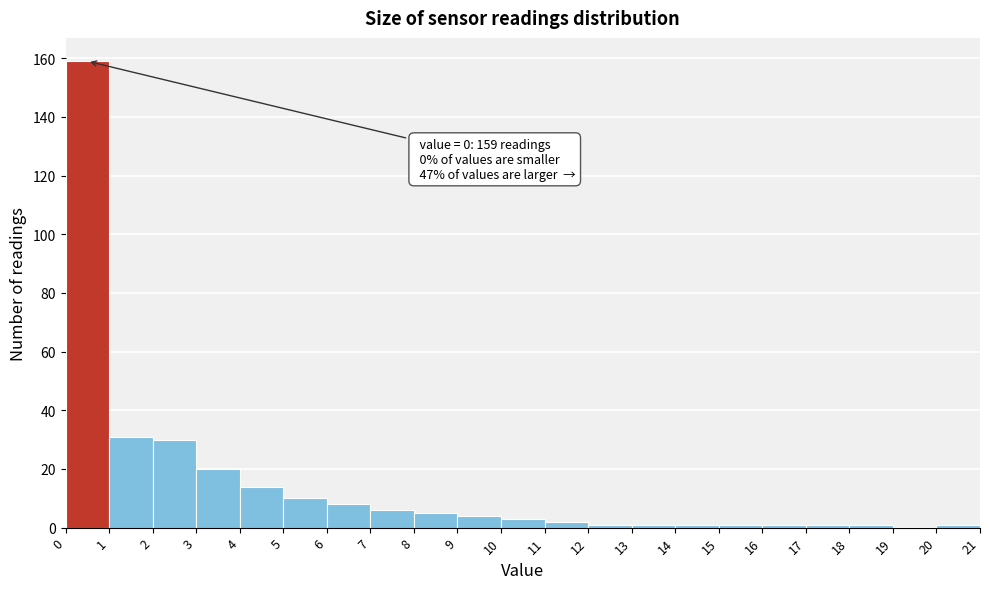

Over which range of the x-axis is the bar tallest?

0 to 1